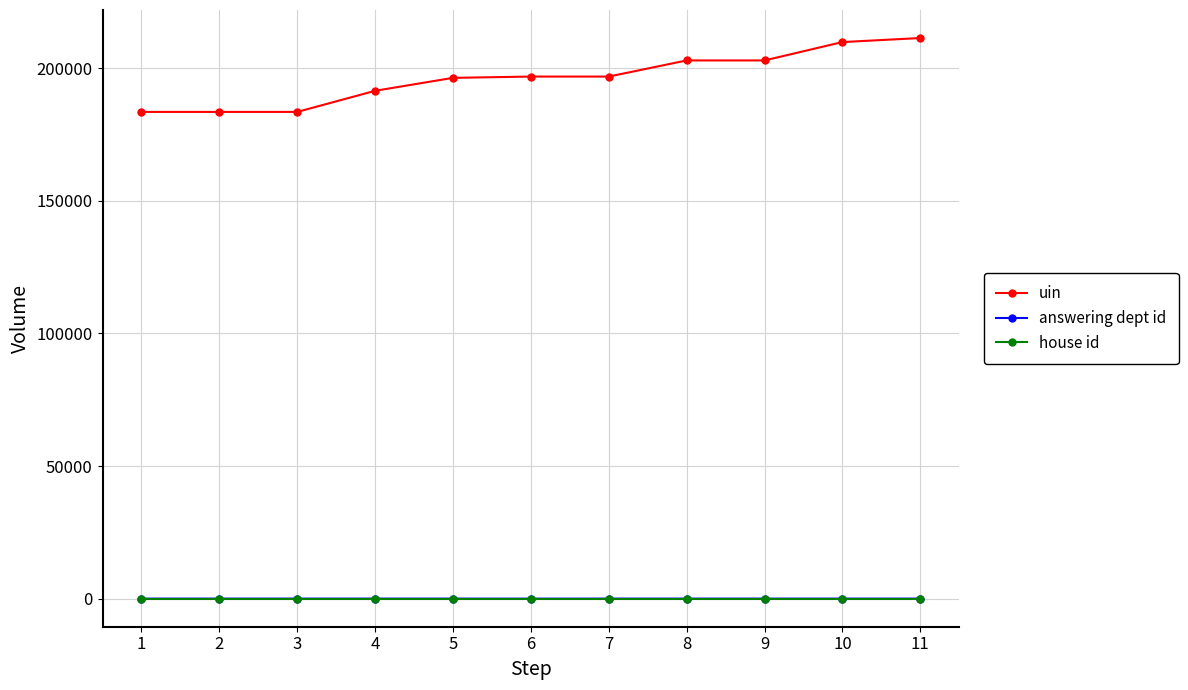

True or false: uin and house id intersect in this chart.

False